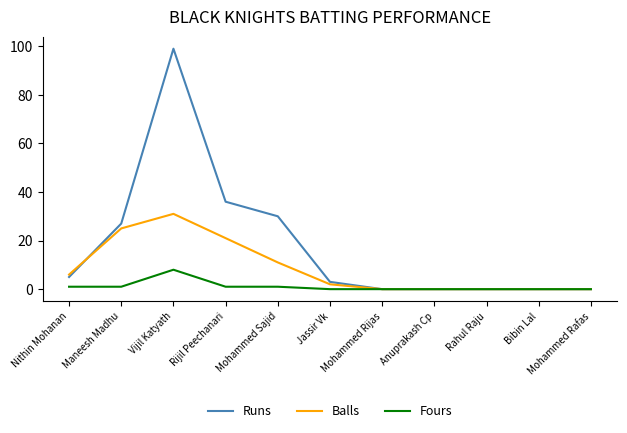

Which series has the largest range (max minus min)?

Runs